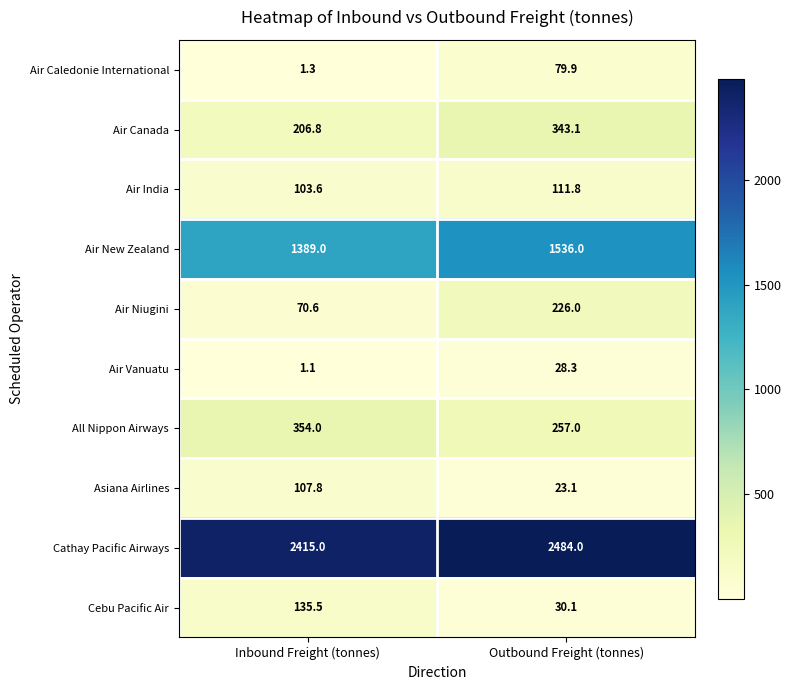

What is the sum of all Asiana Airlines values?

130.9